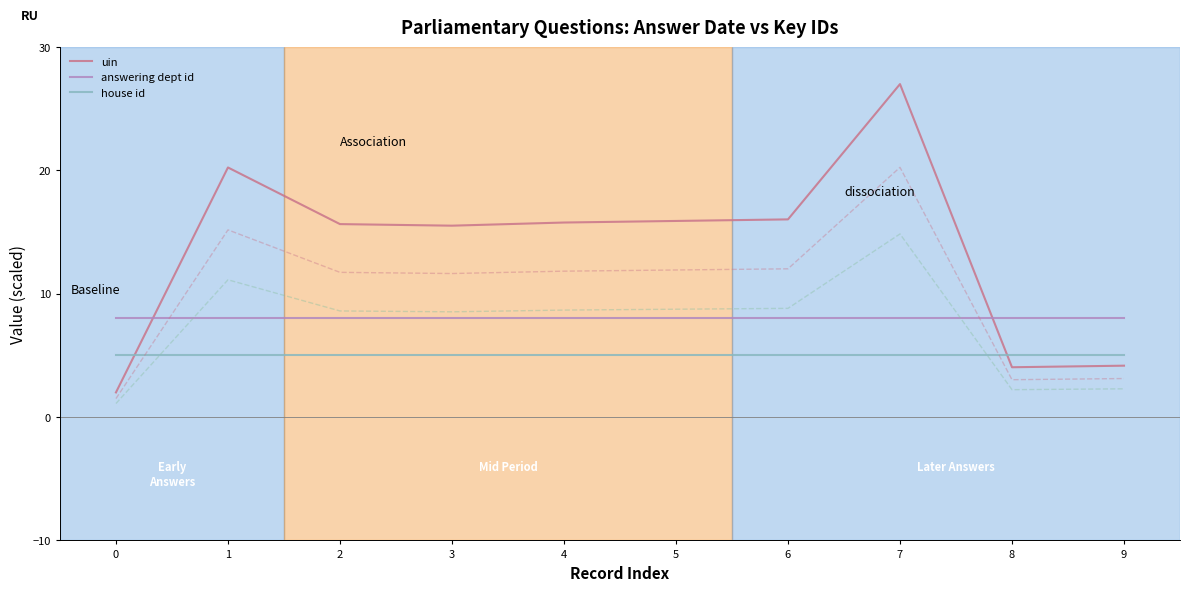

What is the sum of the answering dept id values at 1 and 2?

16.0